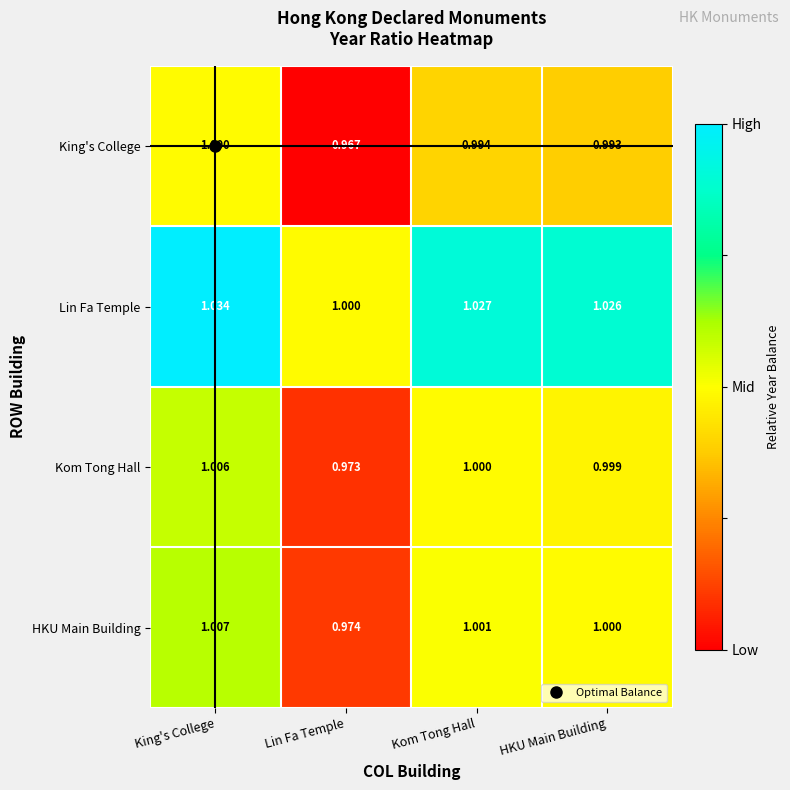

Where does the Kom Tong Hall series first go above 1?

King's College